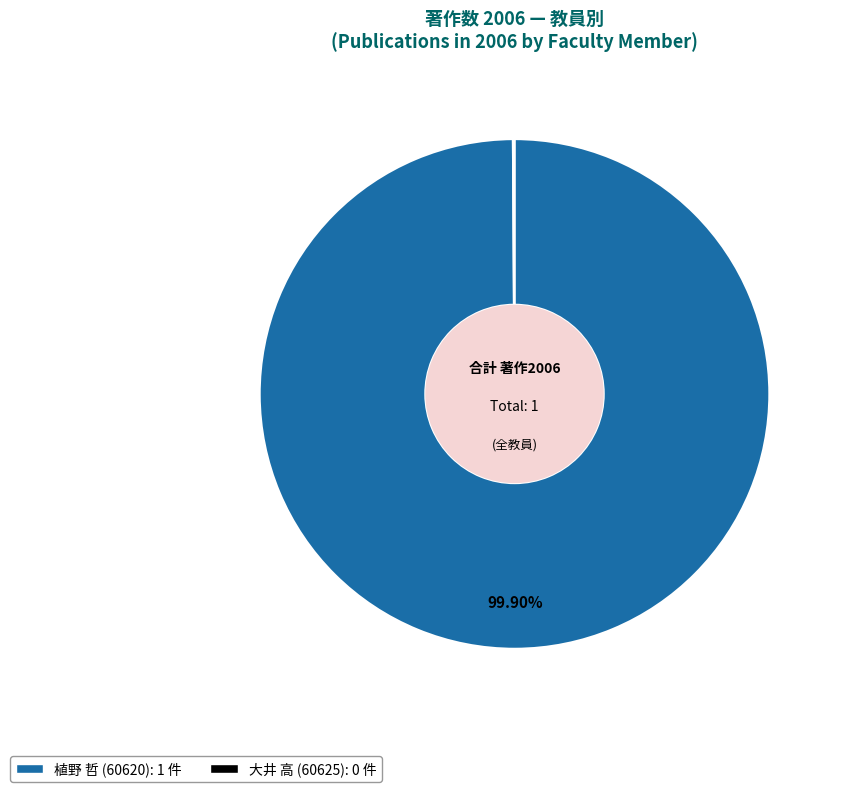

What is the majority slice?

植野 哲 (60620)